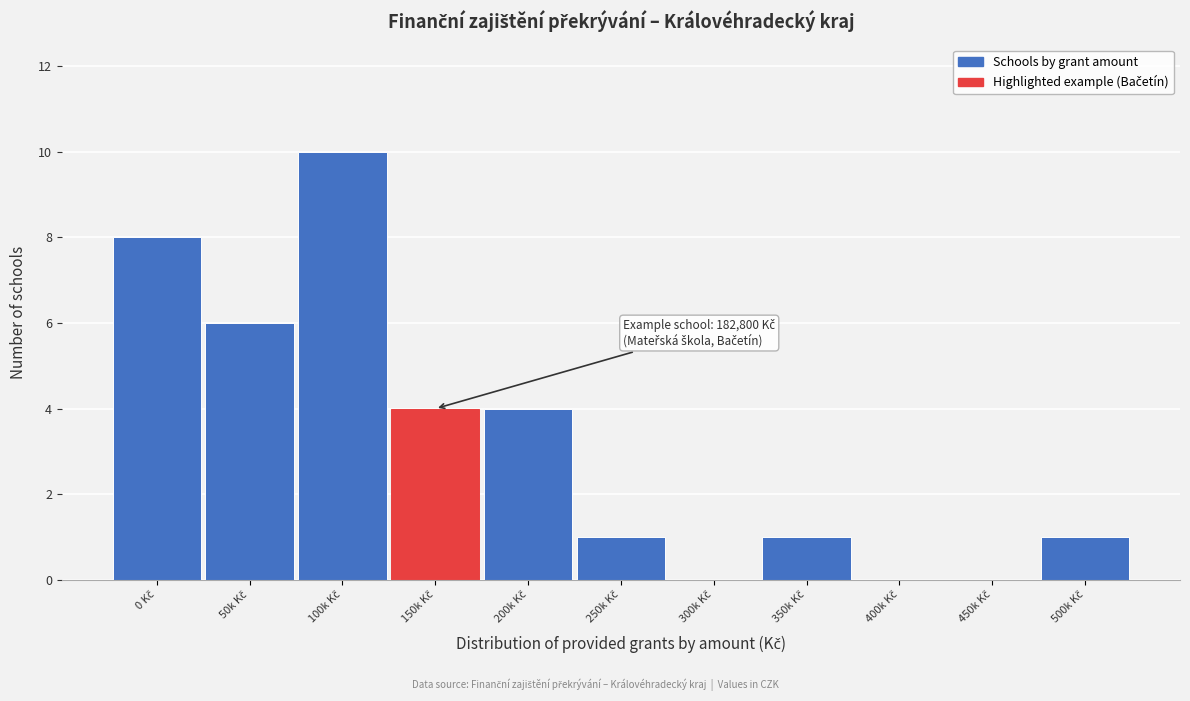

What is the maximum value shown in the chart?

10